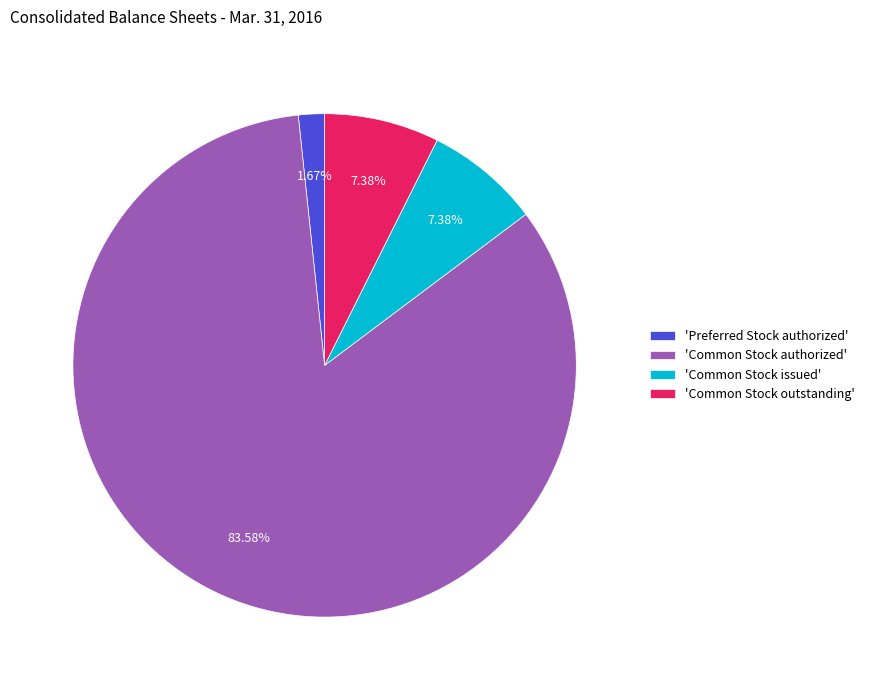

Between 'Preferred Stock authorized' and 'Common Stock issued', which is larger?

'Common Stock issued'